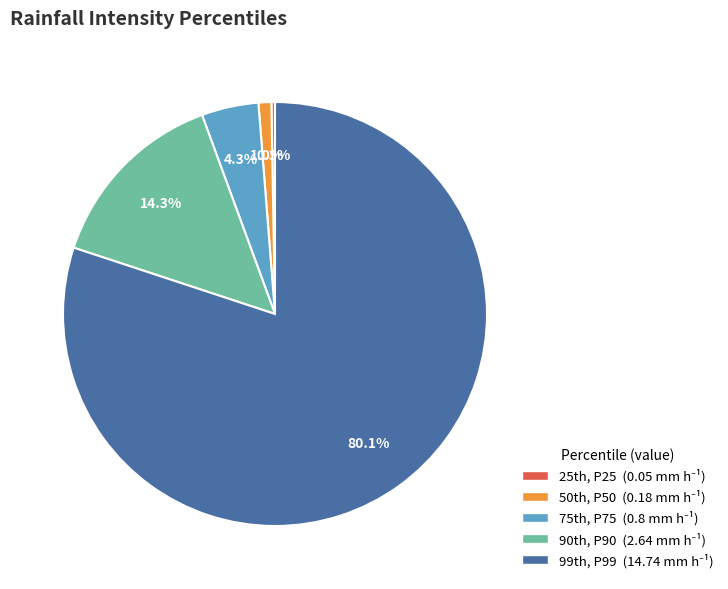

Does any single category account for the majority?

Yes